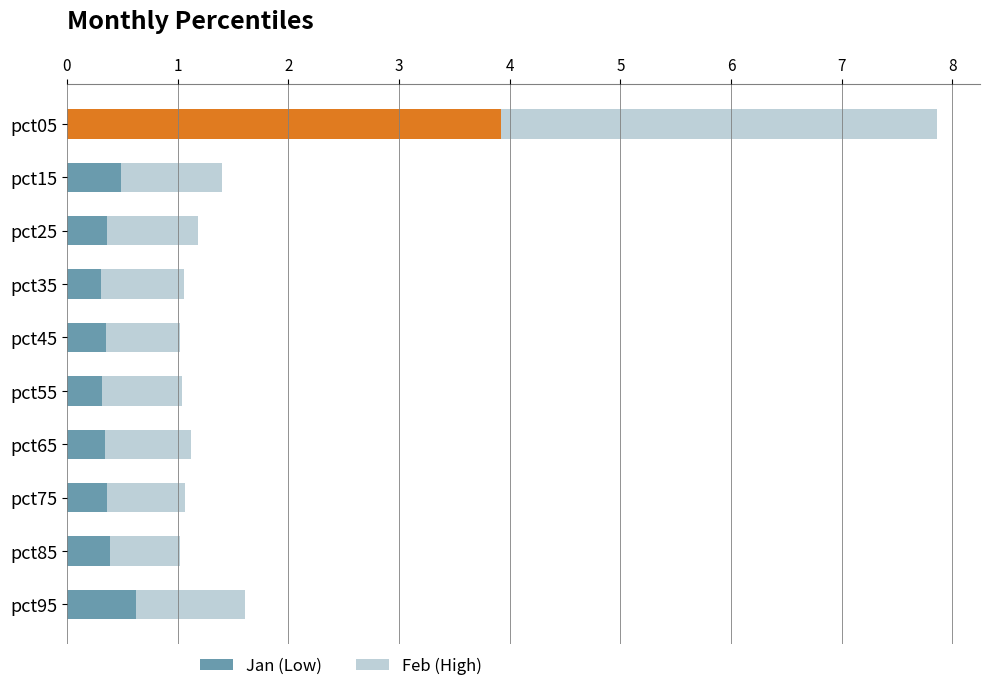

What is the total value across all series at pct15?

1.4